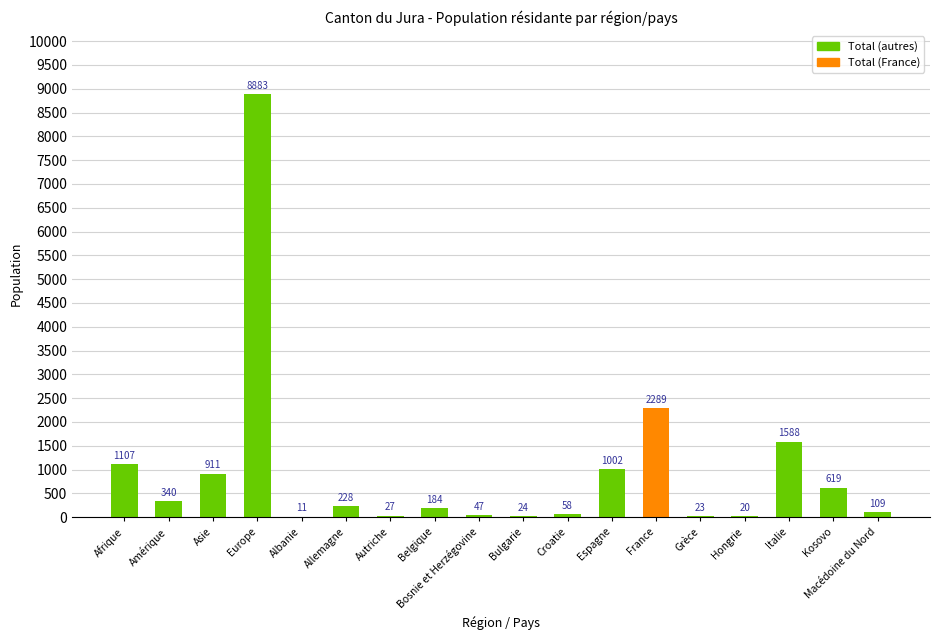

The chart shows a value of 2289 at France. True or false?

True